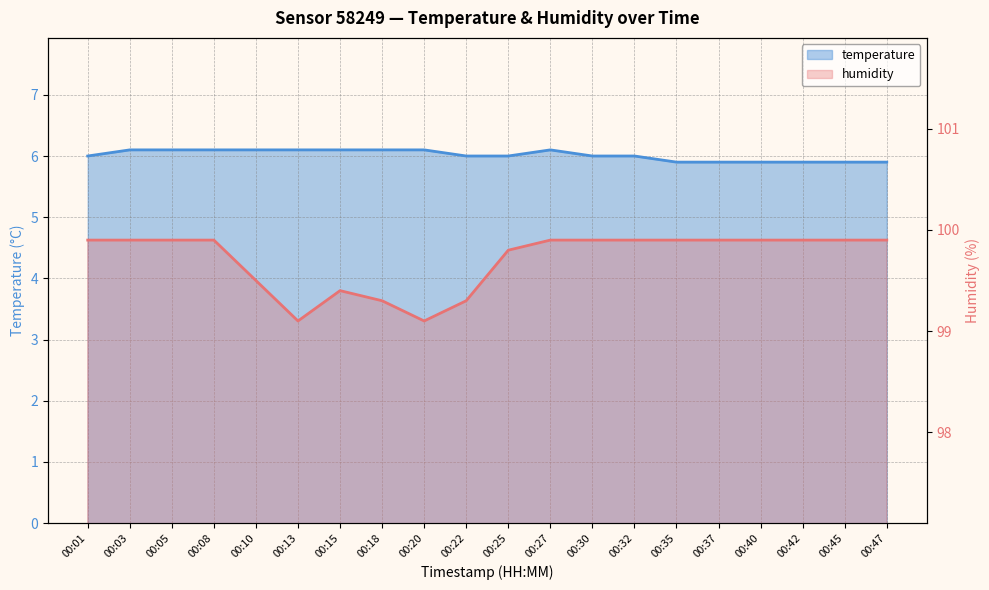

What value does the temperature series have at 00:25?

6.0